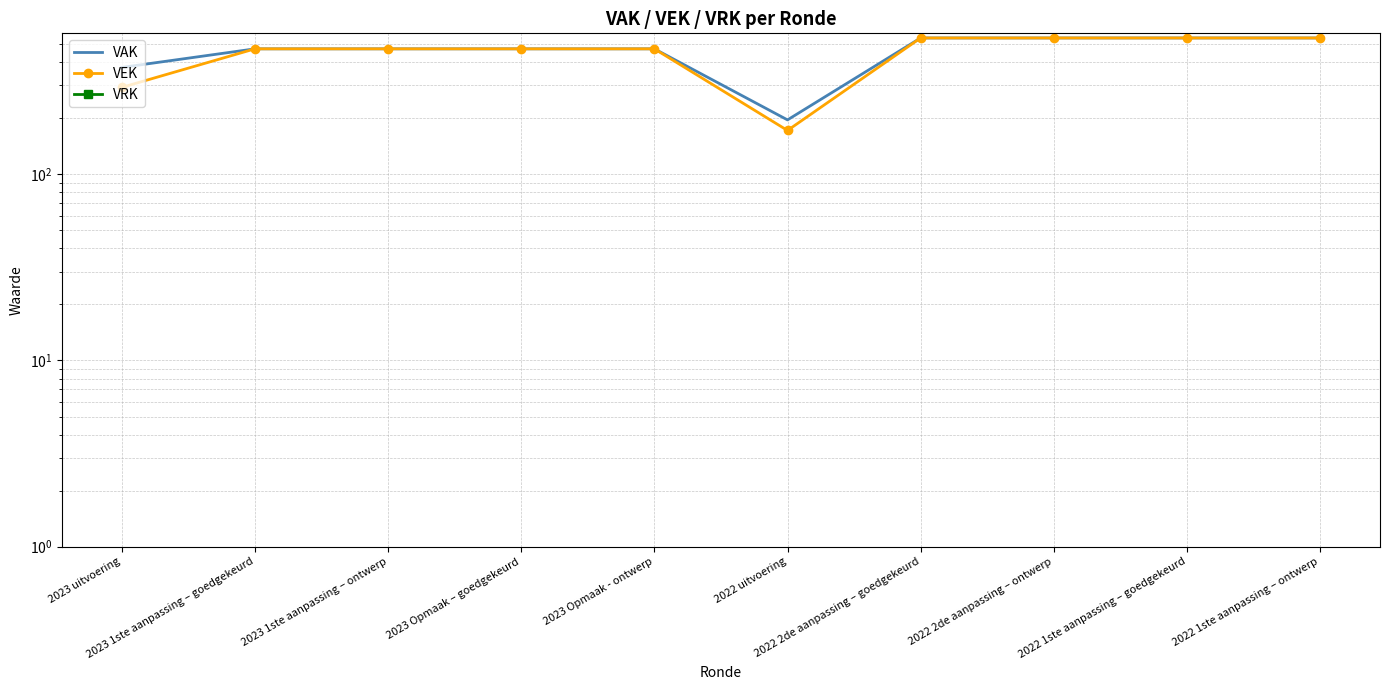

List the labels in order of VAK value, smallest first.

2022 uitvoering, 2023 uitvoering, 2023 1ste aanpassing – goedgekeurd, 2023 1ste aanpassing – ontwerp, 2023 Opmaak – goedgekeurd, 2023 Opmaak - ontwerp, 2022 2de aanpassing – goedgekeurd, 2022 2de aanpassing – ontwerp, 2022 1ste aanpassing – goedgekeurd, 2022 1ste aanpassing – ontwerp